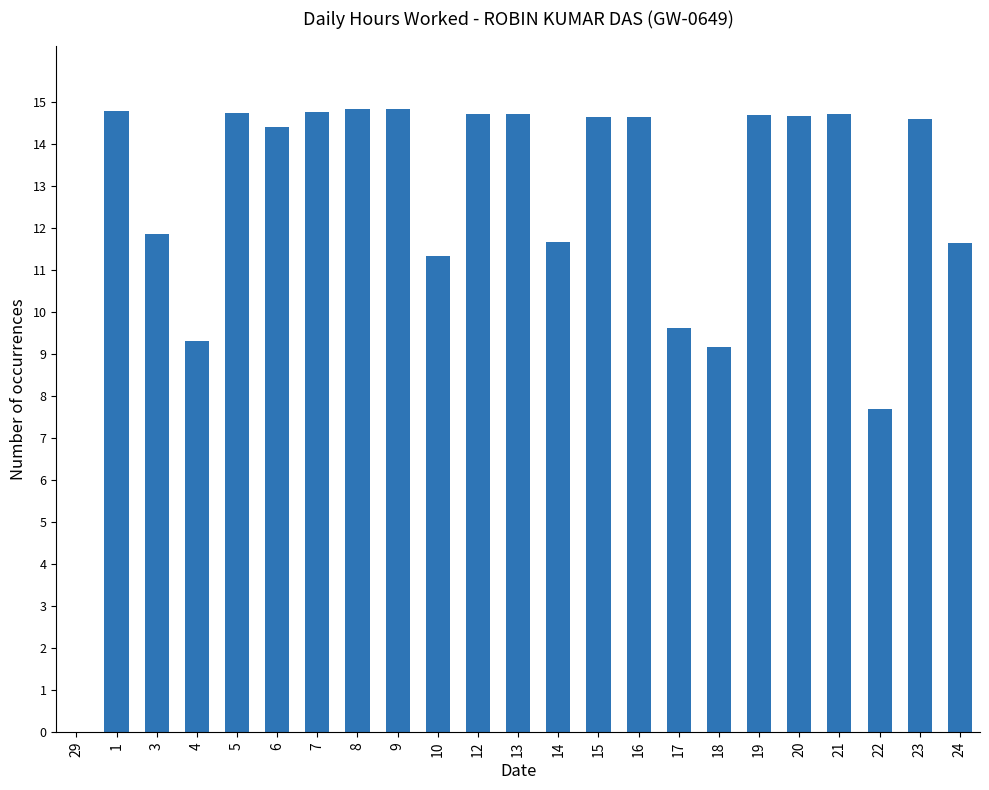

What is the sum of the values at 1 and 17?

24.4